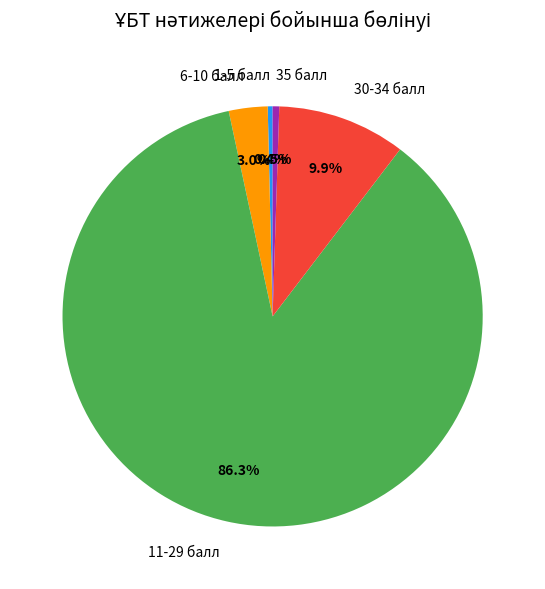

To the nearest percent, what percentage of the pie is 30-34 балл?

10%